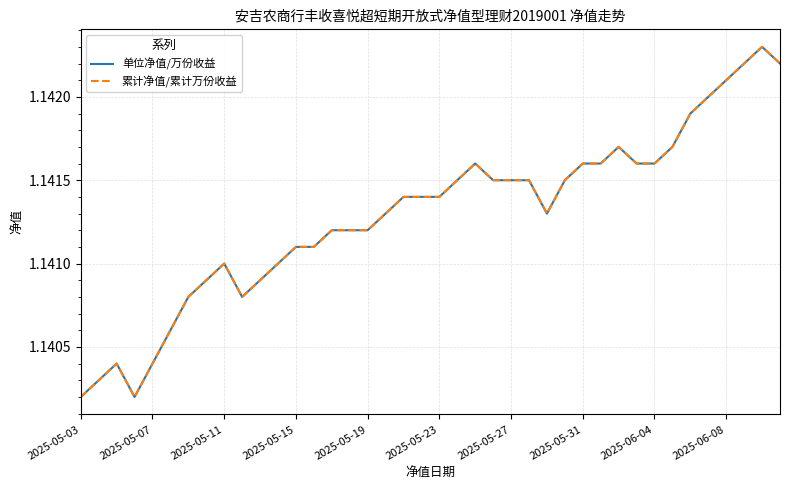

Does the chart have visible grid lines?

Yes